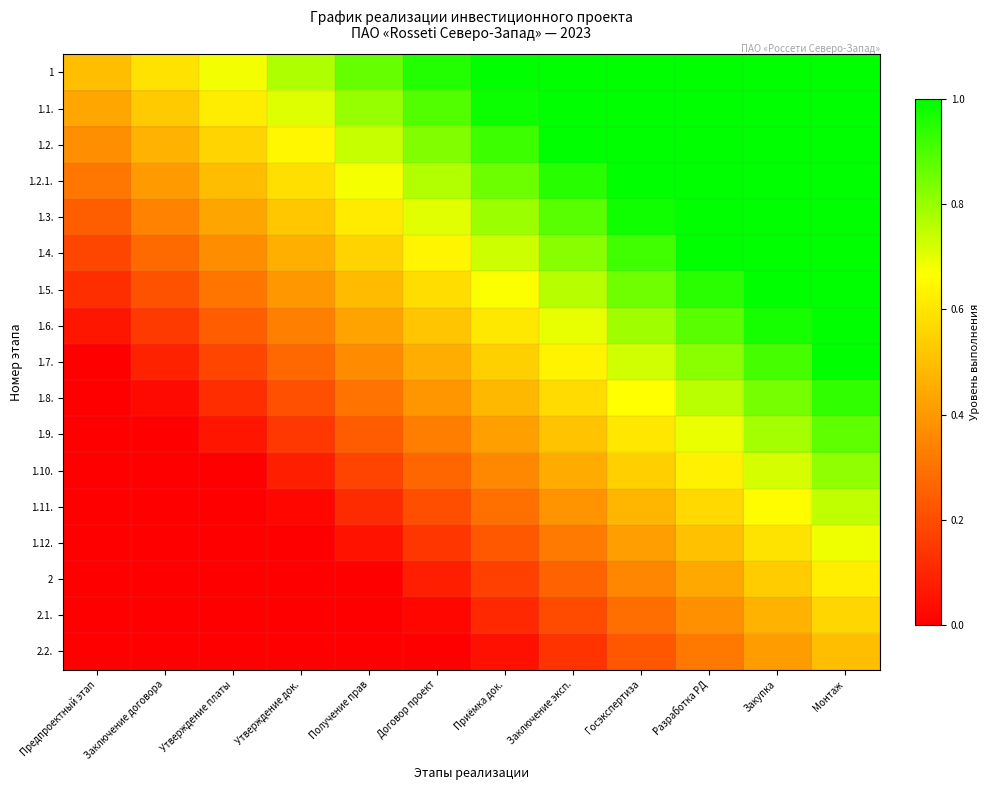

Reading right to left, list all the values displayed in this chart.

1: Монтаж=1.0	Закупка=1.0	Разработка РД=1.0	Госэкспертиза=1.0	Заключение эксп.=1.0	Приёмка док.=1.0	Договор проект=1.0	Получение прав=0.9	Утверждение док.=0.8	Утверждение платы=0.7	Заключение договора=0.6	Предпроектный этап=0.5
1.1.: Монтаж=1.0	Закупка=1.0	Разработка РД=1.0	Госэкспертиза=1.0	Заключение эксп.=1.0	Приёмка док.=1.0	Договор проект=0.9	Получение прав=0.8	Утверждение док.=0.7	Утверждение платы=0.6	Заключение договора=0.5	Предпроектный этап=0.4
1.2.: Монтаж=1.0	Закупка=1.0	Разработка РД=1.0	Госэкспертиза=1.0	Заключение эксп.=1.0	Приёмка док.=0.9	Договор проект=0.8	Получение прав=0.7	Утверждение док.=0.6	Утверждение платы=0.6	Заключение договора=0.5	Предпроектный этап=0.4
1.2.1.: Монтаж=1.0	Закупка=1.0	Разработка РД=1.0	Госэкспертиза=1.0	Заключение эксп.=0.9	Приёмка док.=0.9	Договор проект=0.8	Получение прав=0.7	Утверждение док.=0.6	Утверждение платы=0.5	Заключение договора=0.4	Предпроектный этап=0.3
1.3.: Монтаж=1.0	Закупка=1.0	Разработка РД=1.0	Госэкспертиза=1.0	Заключение эксп.=0.9	Приёмка док.=0.8	Договор проект=0.7	Получение прав=0.6	Утверждение док.=0.5	Утверждение платы=0.4	Заключение договора=0.3	Предпроектный этап=0.2
1.4.: Монтаж=1.0	Закупка=1.0	Разработка РД=1.0	Госэкспертиза=0.9	Заключение эксп.=0.8	Приёмка док.=0.7	Договор проект=0.6	Получение прав=0.6	Утверждение док.=0.5	Утверждение платы=0.4	Заключение договора=0.3	Предпроектный этап=0.2
1.5.: Монтаж=1.0	Закупка=1.0	Разработка РД=0.9	Госэкспертиза=0.9	Заключение эксп.=0.8	Приёмка док.=0.7	Договор проект=0.6	Получение прав=0.5	Утверждение док.=0.4	Утверждение платы=0.3	Заключение договора=0.2	Предпроектный этап=0.1
1.6.: Монтаж=1.0	Закупка=1.0	Разработка РД=0.9	Госэкспертиза=0.8	Заключение эксп.=0.7	Приёмка док.=0.6	Договор проект=0.5	Получение прав=0.4	Утверждение док.=0.3	Утверждение платы=0.2	Заключение договора=0.2	Предпроектный этап=0.1
1.7.: Монтаж=1.0	Закупка=0.9	Разработка РД=0.8	Госэкспертиза=0.7	Заключение эксп.=0.6	Приёмка док.=0.5	Договор проект=0.5	Получение прав=0.4	Утверждение док.=0.3	Утверждение платы=0.2	Заключение договора=0.1	Предпроектный этап=0.0
1.8.: Монтаж=0.9	Закупка=0.8	Разработка РД=0.8	Госэкспертиза=0.7	Заключение эксп.=0.6	Приёмка док.=0.5	Договор проект=0.4	Получение прав=0.3	Утверждение док.=0.2	Утверждение платы=0.1	Заключение договора=0.0	Предпроектный этап=0.0
1.9.: Монтаж=0.9	Закупка=0.8	Разработка РД=0.7	Госэкспертиза=0.6	Заключение эксп.=0.5	Приёмка док.=0.4	Договор проект=0.3	Получение прав=0.2	Утверждение док.=0.1	Утверждение платы=0.1	Заключение договора=0.0	Предпроектный этап=0.0
1.10.: Монтаж=0.8	Закупка=0.7	Разработка РД=0.6	Госэкспертиза=0.5	Заключение эксп.=0.4	Приёмка док.=0.4	Договор проект=0.3	Получение прав=0.2	Утверждение док.=0.1	Утверждение платы=0.0	Заключение договора=0.0	Предпроектный этап=0.0
1.11.: Монтаж=0.7	Закупка=0.7	Разработка РД=0.6	Госэкспертиза=0.5	Заключение эксп.=0.4	Приёмка док.=0.3	Договор проект=0.2	Получение прав=0.1	Утверждение док.=0.0	Утверждение платы=0.0	Заключение договора=0.0	Предпроектный этап=0.0
1.12.: Монтаж=0.7	Закупка=0.6	Разработка РД=0.5	Госэкспертиза=0.4	Заключение эксп.=0.3	Приёмка док.=0.2	Договор проект=0.1	Получение прав=0.1	Утверждение док.=0.0	Утверждение платы=0.0	Заключение договора=0.0	Предпроектный этап=0.0
2: Монтаж=0.6	Закупка=0.5	Разработка РД=0.4	Госэкспертиза=0.4	Заключение эксп.=0.3	Приёмка док.=0.2	Договор проект=0.1	Получение прав=0.0	Утверждение док.=0.0	Утверждение платы=0.0	Заключение договора=0.0	Предпроектный этап=0.0
2.1.: Монтаж=0.6	Закупка=0.5	Разработка РД=0.4	Госэкспертиза=0.3	Заключение эксп.=0.2	Приёмка док.=0.1	Договор проект=0.0	Получение прав=0.0	Утверждение док.=0.0	Утверждение платы=0.0	Заключение договора=0.0	Предпроектный этап=0.0
2.2.: Монтаж=0.5	Закупка=0.4	Разработка РД=0.3	Госэкспертиза=0.2	Заключение эксп.=0.1	Приёмка док.=0.0	Договор проект=0.0	Получение прав=0.0	Утверждение док.=0.0	Утверждение платы=0.0	Заключение договора=0.0	Предпроектный этап=0.0